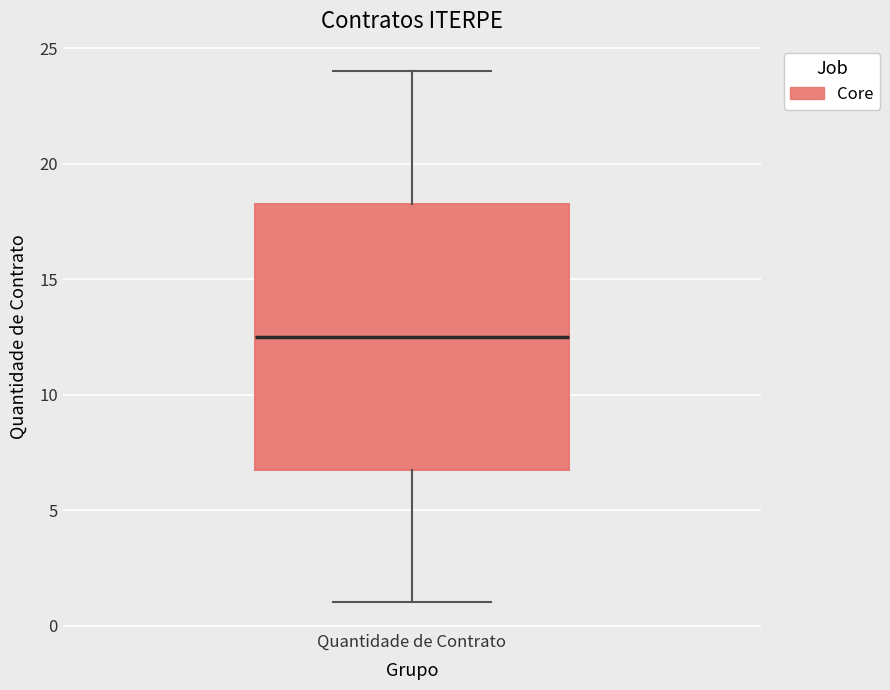

Read this box plot against the y-axis: the position of the median line, the range covered by the box, and the ends of both whiskers. The values are not printed on the chart, so give them approximately, as read against the axis.

median 12.5, box 7.0 to 18.5, whiskers 1.0 to 24.0